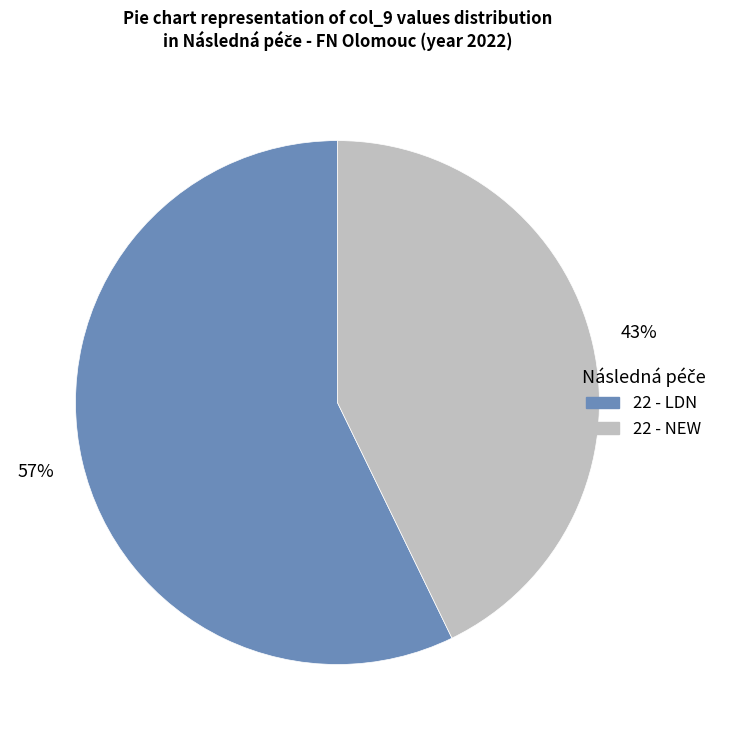

Which slice is the smallest?

22 - NEW